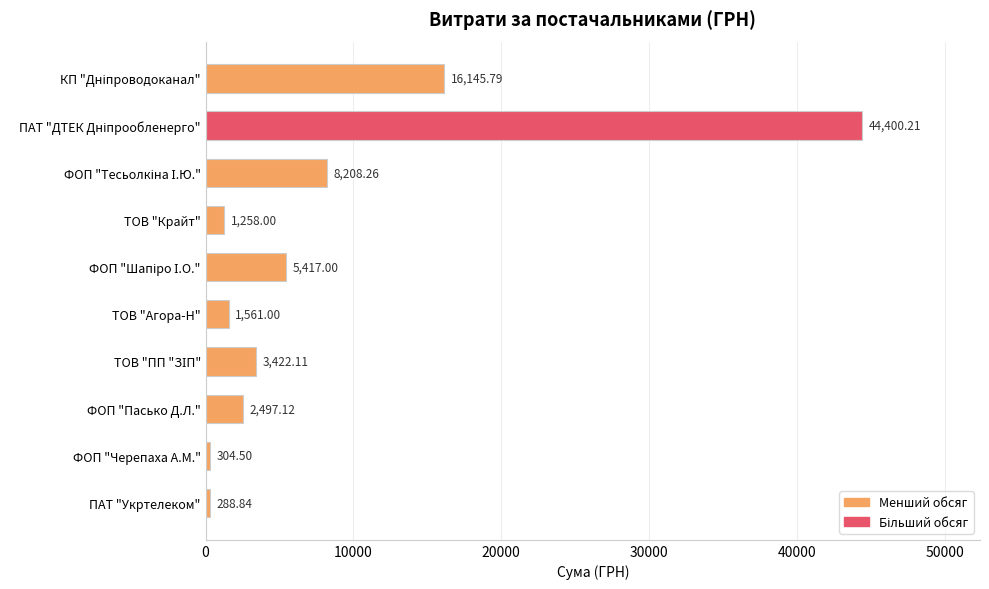

What is the label of the 8th bar from the top?

ФОП "Пасько Д.Л."